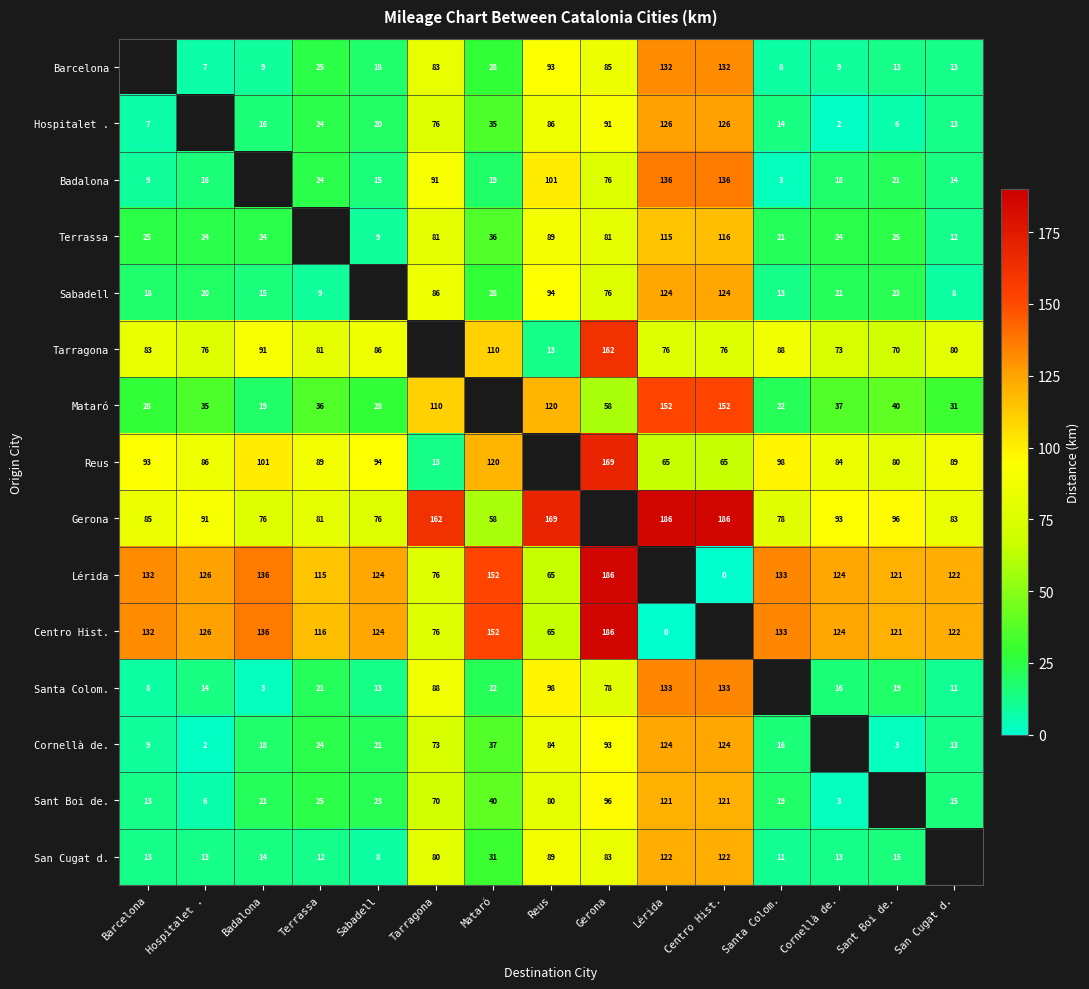

What is the difference between the Sant Boi de. values at Barcelona and Badalona?

8